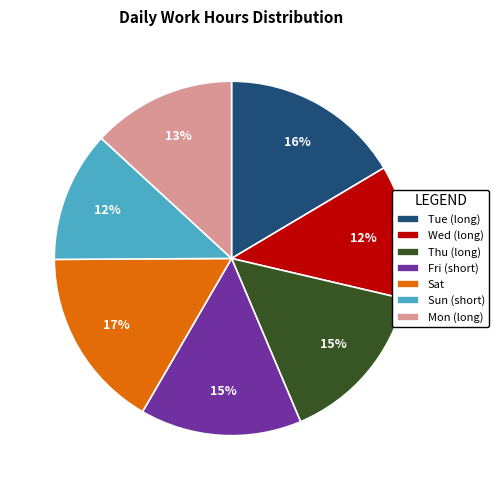

Approximately how many times larger is the value at Wed (long) compared to Sat?

0.7